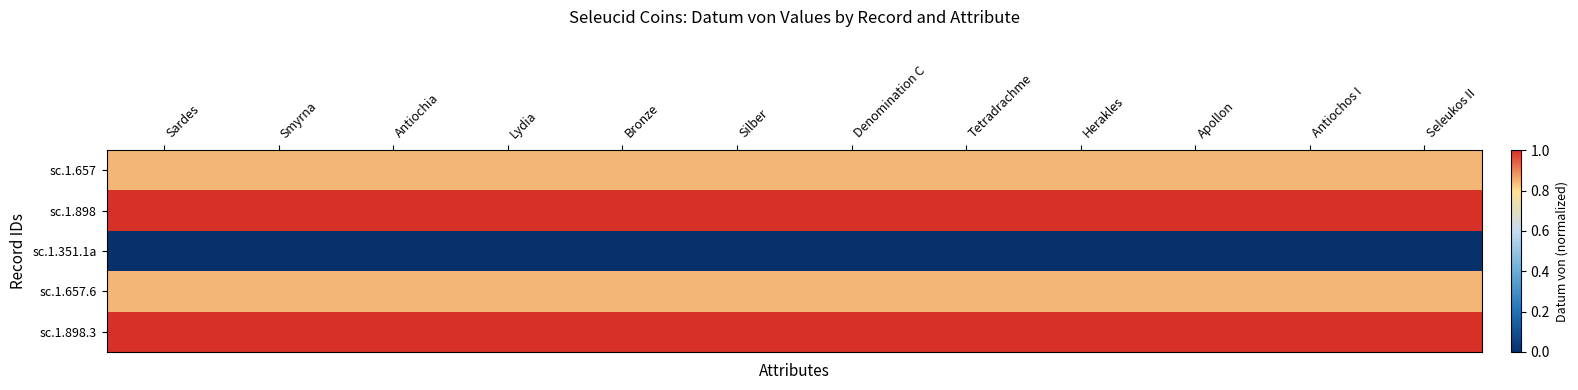

At which category does the chart reach its peak across all series?

Sardes